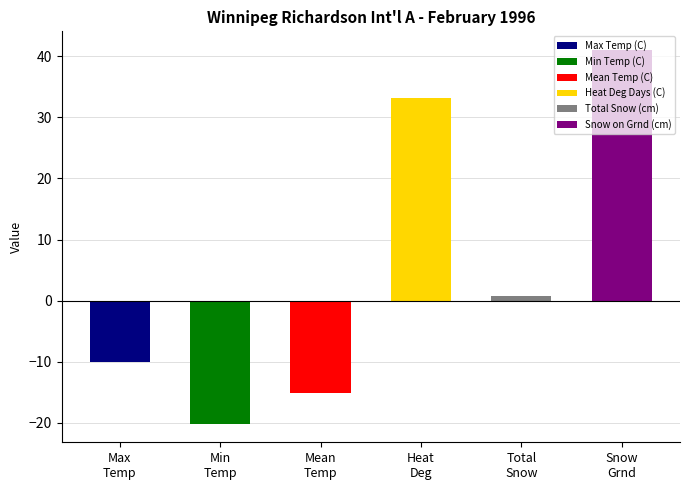

What are all the series names shown in the legend?

Max Temp (C), Min Temp (C), Mean Temp (C), Heat Deg Days (C), Total Snow (cm), Snow on Grnd (cm)